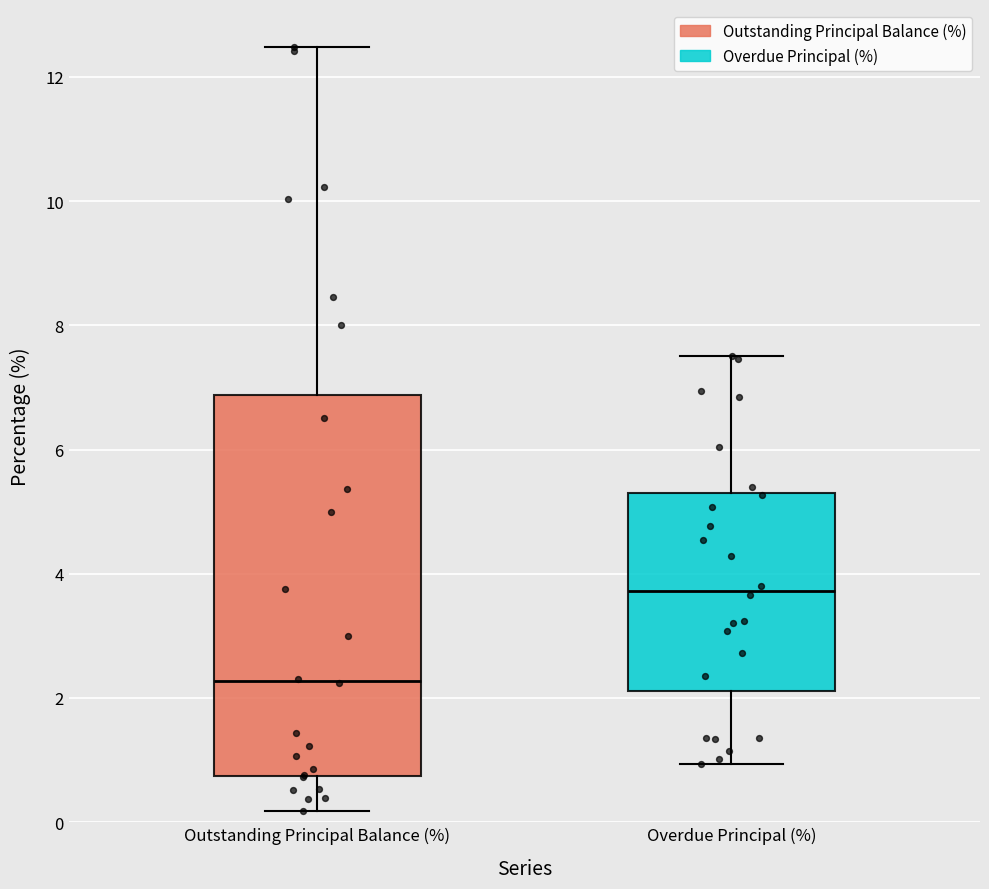

Reading left to right, transcribe this box plot: for each box, give where its median line is, the range the box spans, and where its two whiskers end, as read against the y-axis. The values are not printed on the chart, so give them approximately, as read against the axis.

Outstanding Principal Balance (%): median 2.2, box 0.8 to 6.8, whiskers 0.2 to 12.4
Overdue Principal (%): median 3.8, box 2.2 to 5.4, whiskers 1.0 to 7.6